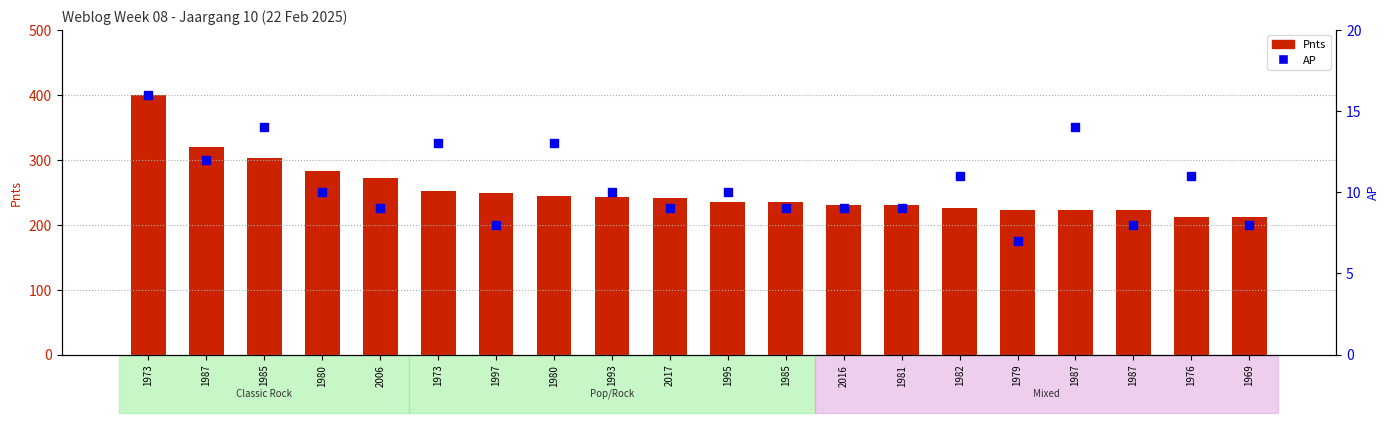

Is the value of Pnts at 2016 greater than the value of AP at 2016?

Yes